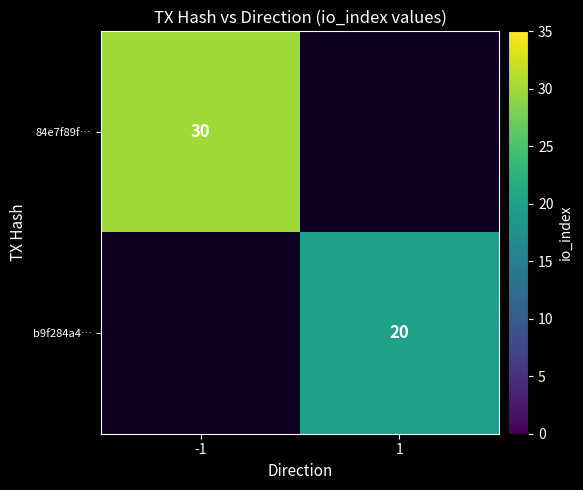

True or false: 84e7f89f… has a value of 17.3 at -1.

False